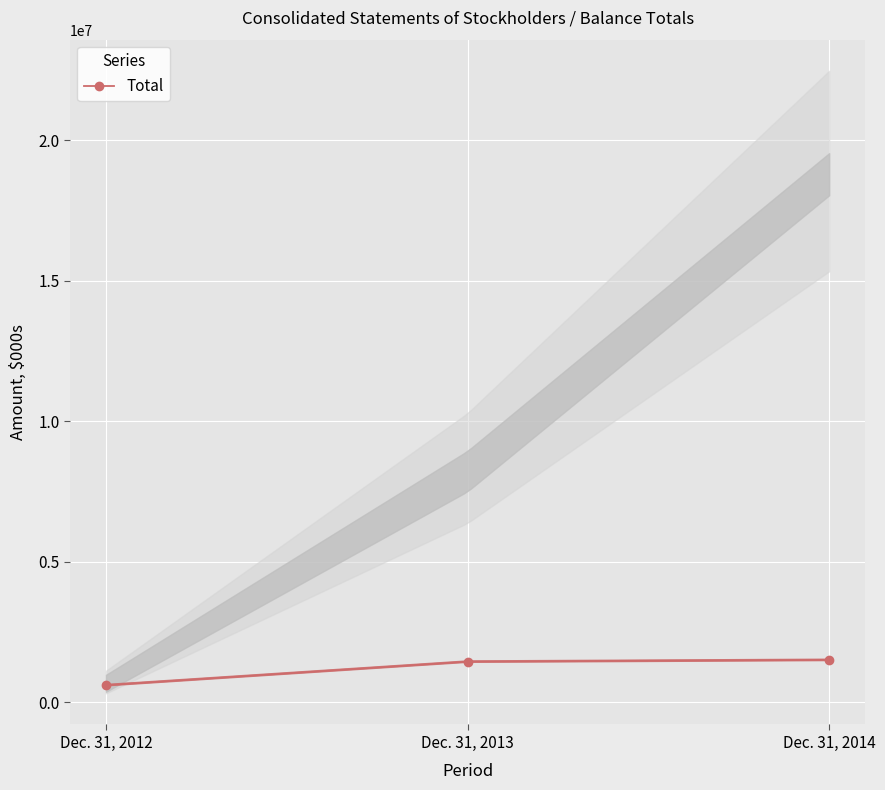

True or false: the data shows 609000 at Dec. 31, 2012.

True